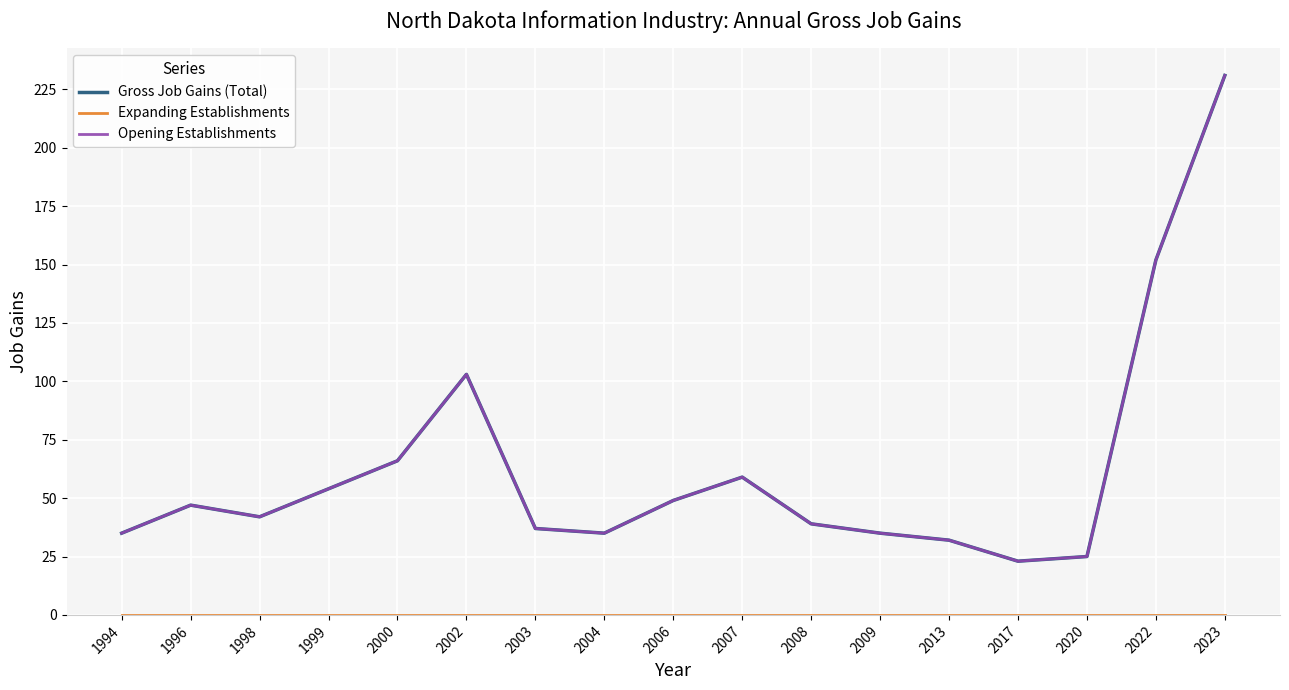

Reading left to right, extract all data points from this chart.

Gross Job Gains (Total): 1994=35	1996=47	1998=42	1999=54	2000=66	2002=103	2003=37	2004=35	2006=49	2007=59	2008=39	2009=35	2013=32	2017=23	2020=25	2022=152	2023=231
Expanding Establishments: 1994=0	1996=0	1998=0	1999=0	2000=0	2002=0	2003=0	2004=0	2006=0	2007=0	2008=0	2009=0	2013=0	2017=0	2020=0	2022=0	2023=0
Opening Establishments: 1994=35	1996=47	1998=42	1999=54	2000=66	2002=103	2003=37	2004=35	2006=49	2007=59	2008=39	2009=35	2013=32	2017=23	2020=25	2022=152	2023=231